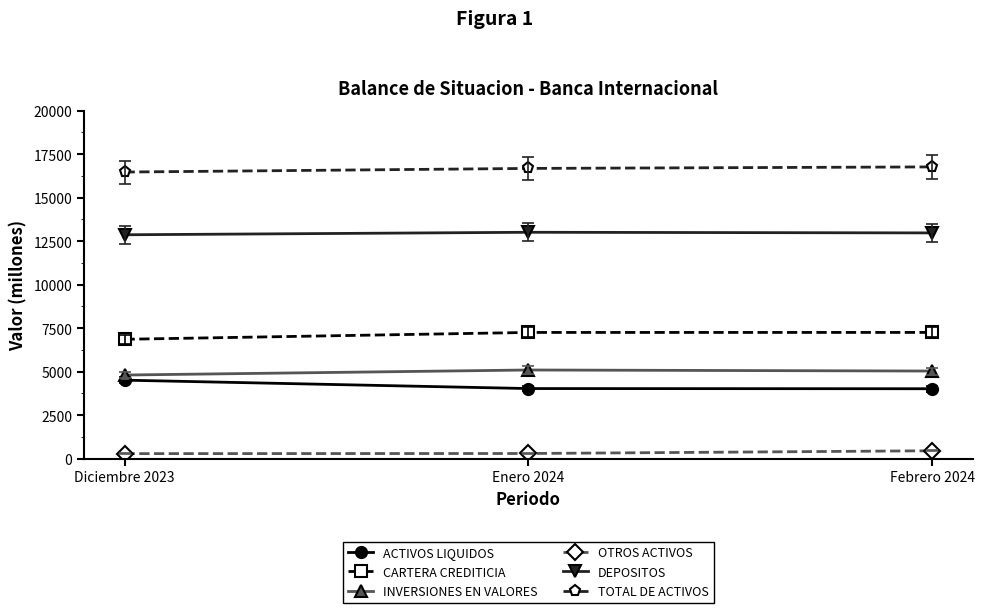

What is the sum of all TOTAL DE ACTIVOS values?

49924.7